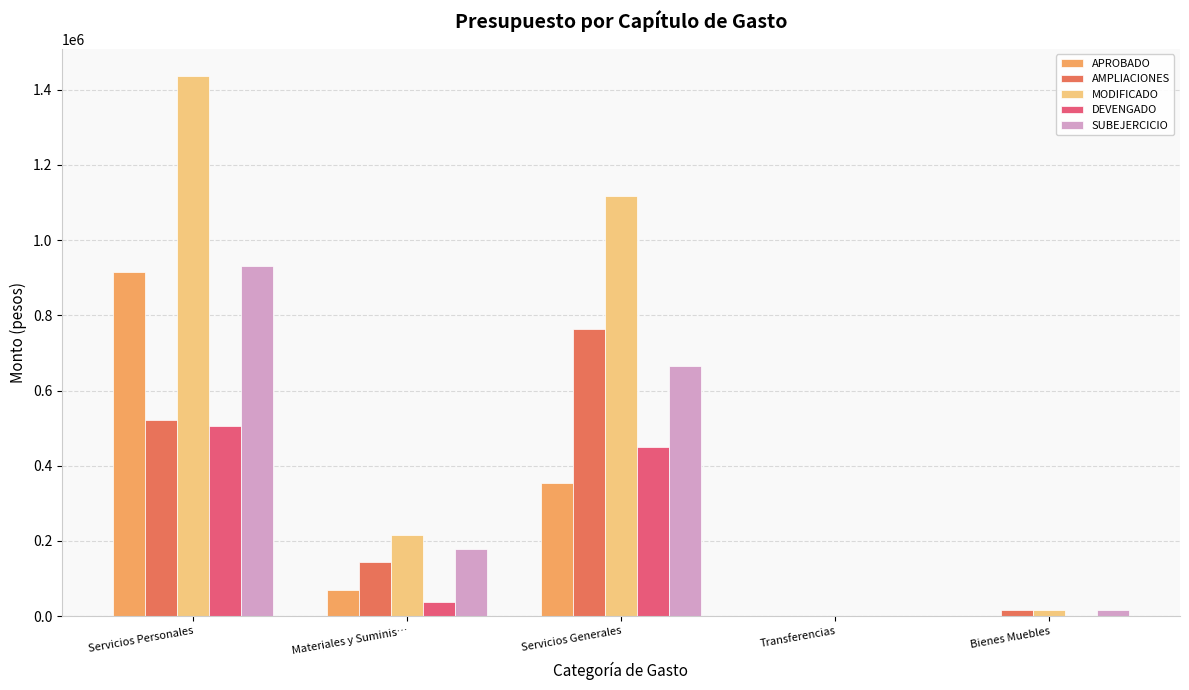

Count the number of categories in the chart.

5